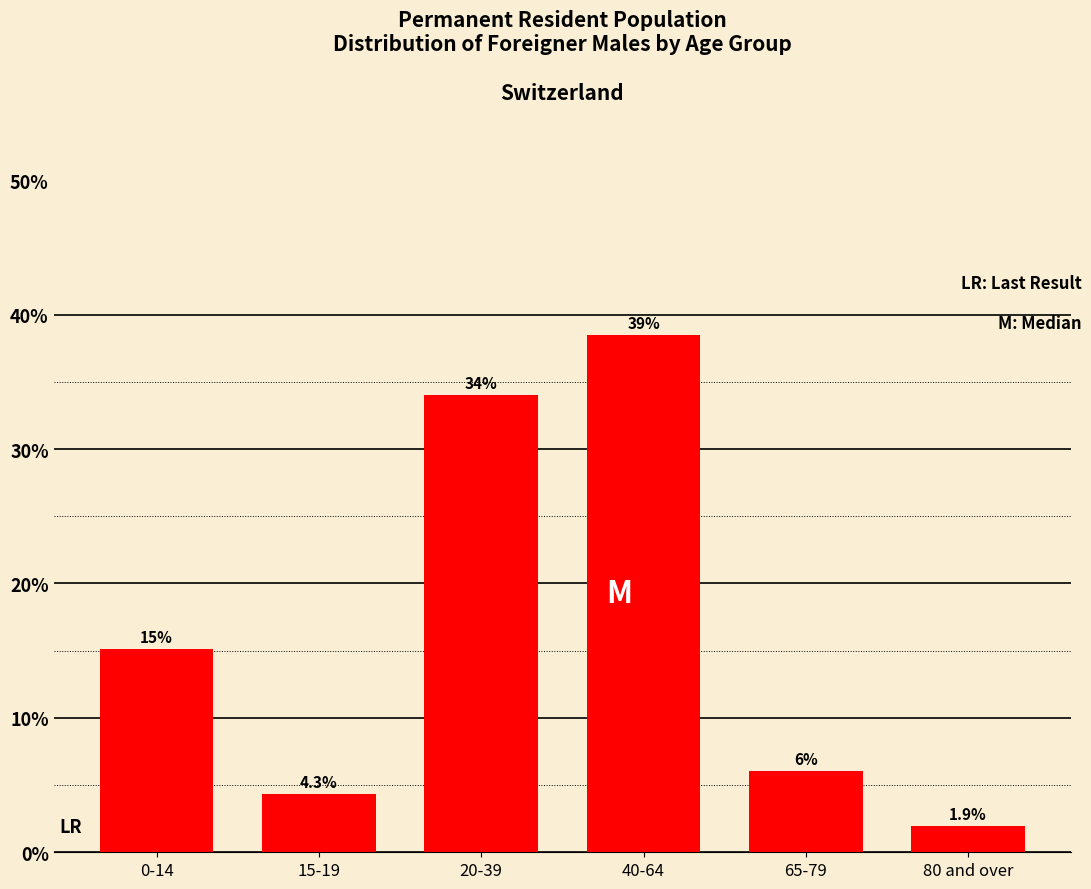

What is the smallest value displayed?

1.9